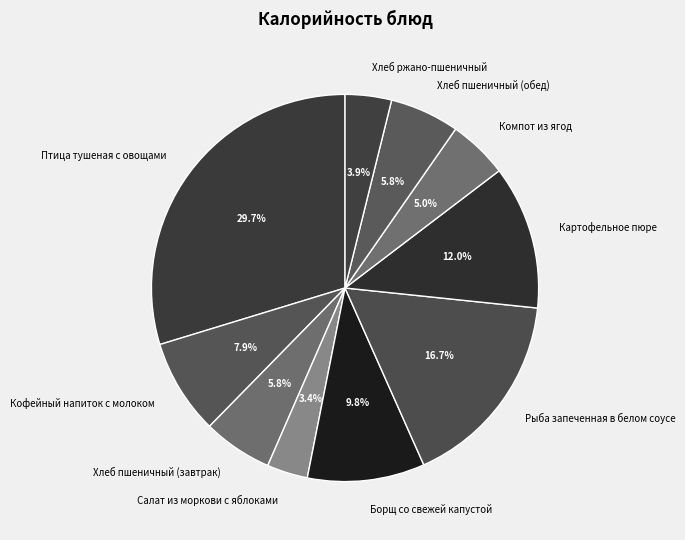

True or false: Картофельное пюре accounts for 12% of the total.

True